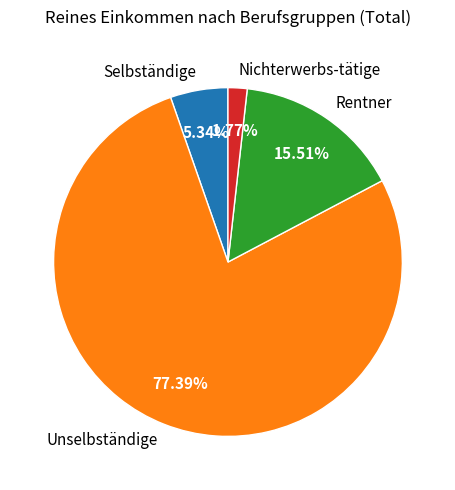

To the nearest percent, what is the difference between the Nichterwerbs-tätige and Rentner slice percentages?

14%